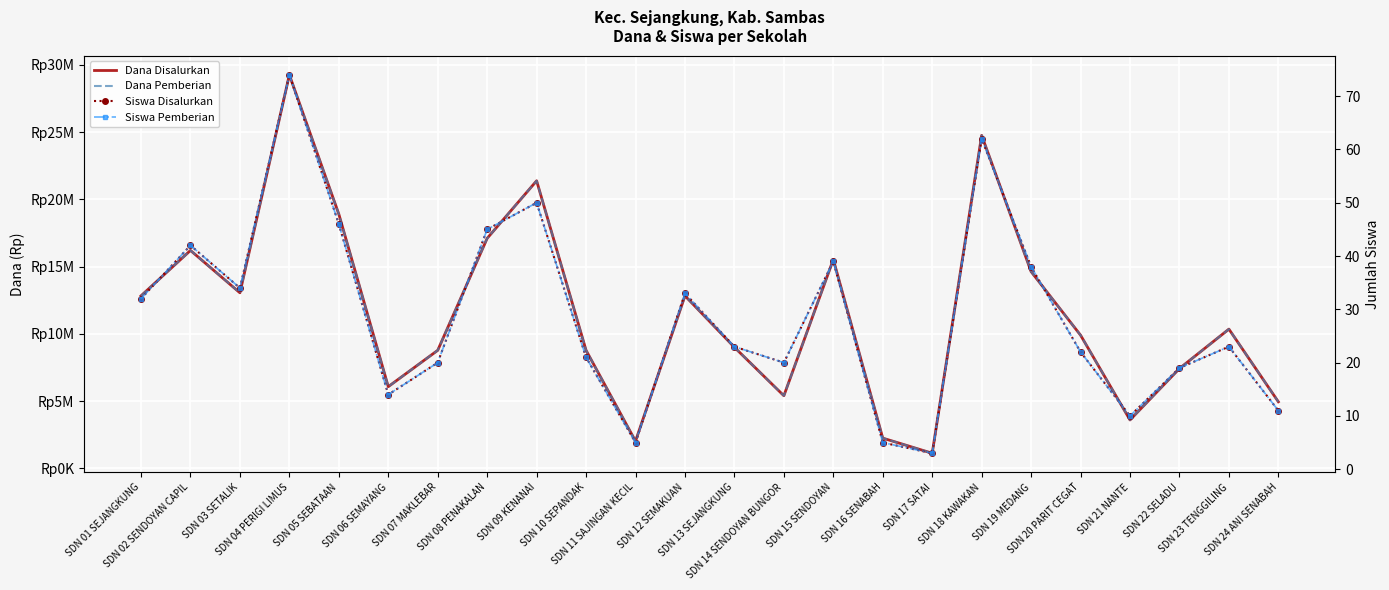

Where is Siswa Pemberian nearest to the value 38?

SDN 19 MEDANG